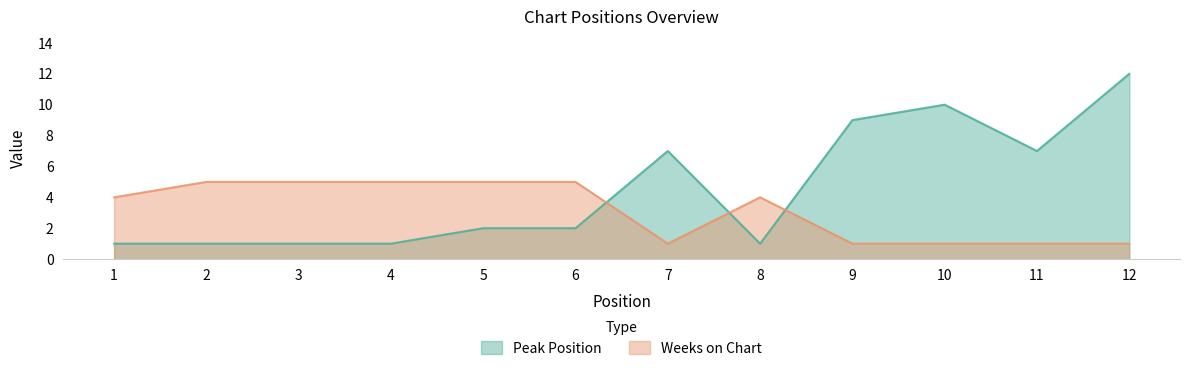

Where is Weeks on Chart nearest to the value 3?

1